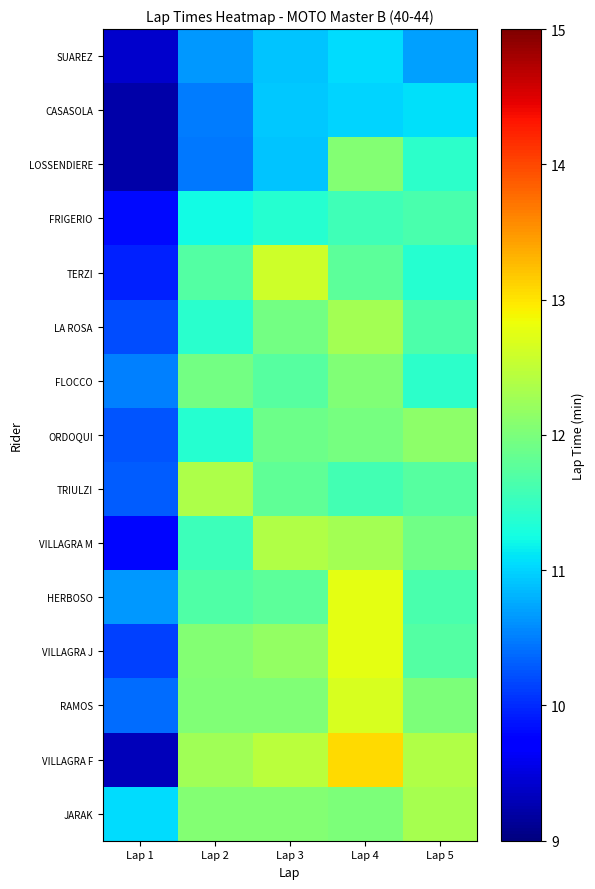

What is the difference between the highest and lowest values at Lap 4?

2.1